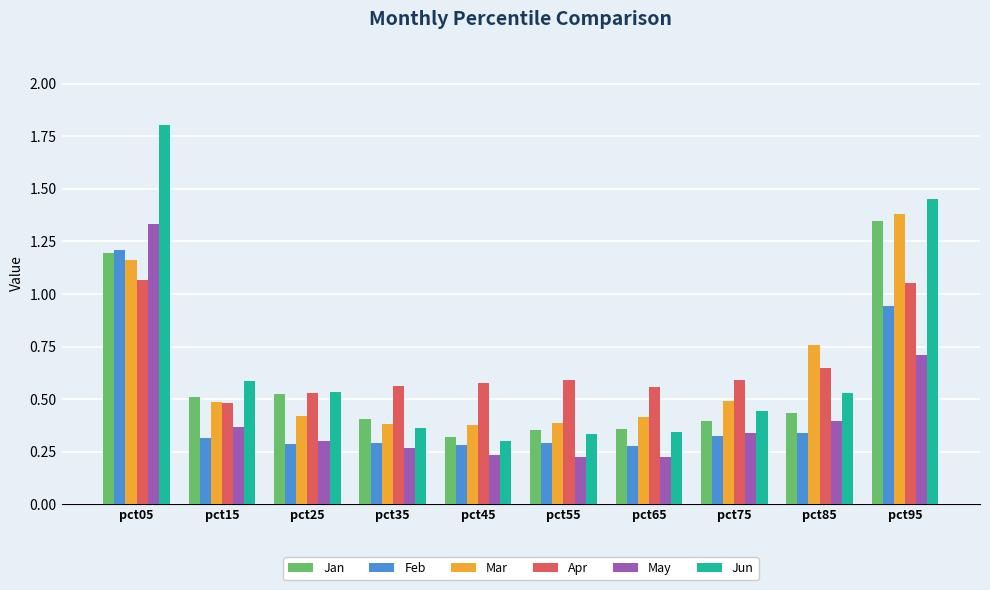

Which series has the widest spread of values?

Jun